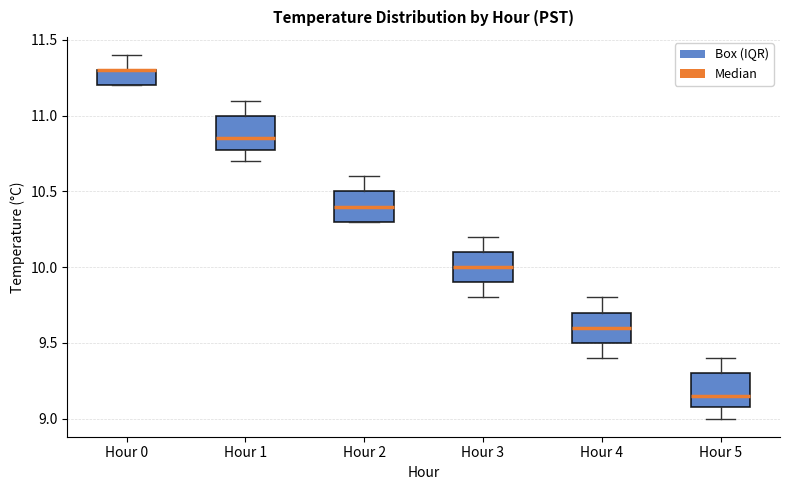

Reading left to right, transcribe this box plot: for each box, give where its median line is, the range the box spans, and where its two whiskers end, as read against the y-axis. The values are not printed on the chart, so give them approximately, as read against the axis.

Hour 0: median 11.30 (drawn on the box's upper edge), box 11.20 to 11.30, whiskers 11.20 to 11.40
Hour 1: median 10.85, box 10.80 to 11.00, whiskers 10.70 to 11.10
Hour 2: median 10.40, box 10.30 to 10.50, whiskers 10.30 to 10.60
Hour 3: median 10.00, box 9.90 to 10.10, whiskers 9.80 to 10.20
Hour 4: median 9.60, box 9.50 to 9.70, whiskers 9.40 to 9.80
Hour 5: median 9.15, box 9.10 to 9.30, whiskers 9.00 to 9.40